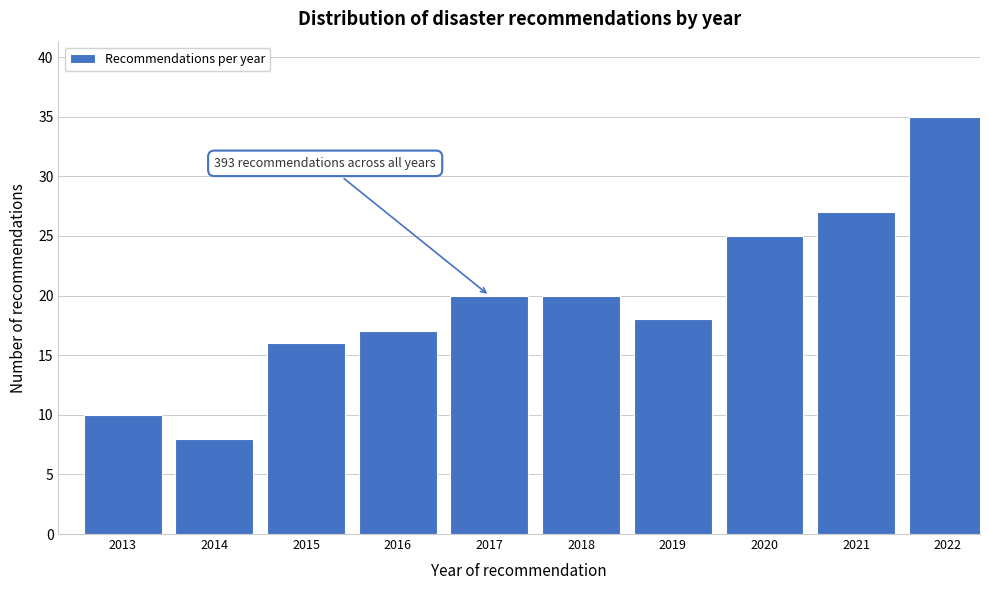

Reading right to left, what are all the values shown in this chart?

35	27	25	18	20	20	17	16	8	10